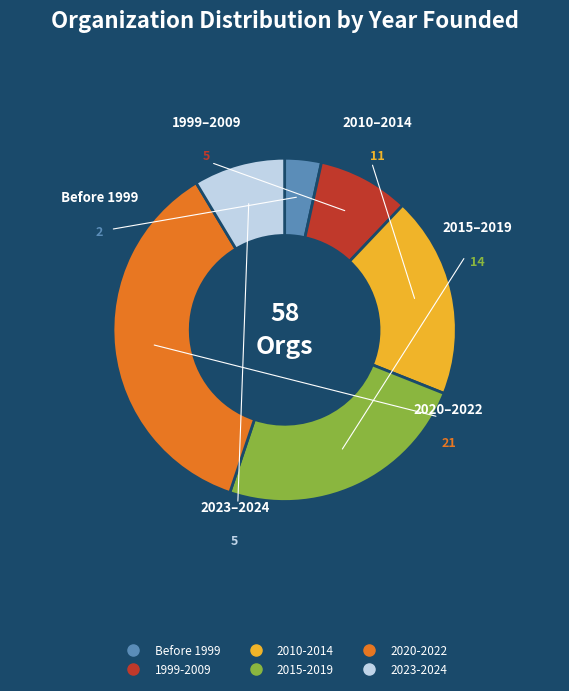

Does any single category account for the majority?

No